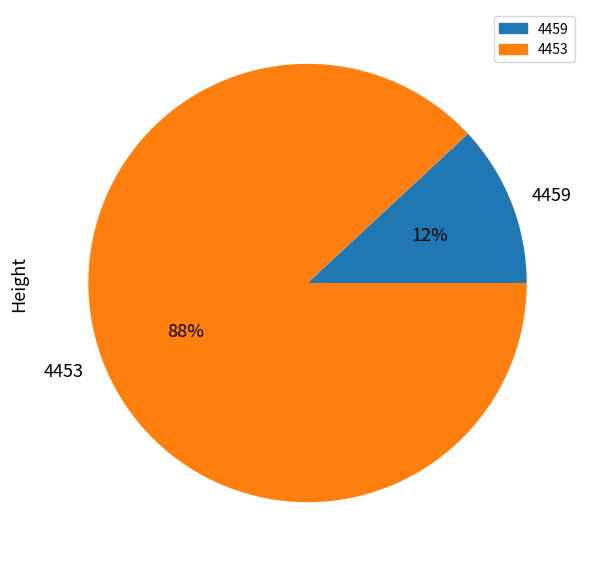

Count the number of slices in the pie.

2